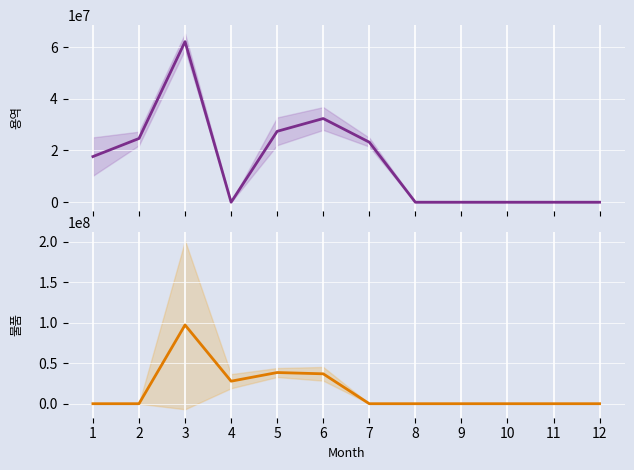

Between which two adjacent categories do 용역 and 물품 first intersect?

2 and 3